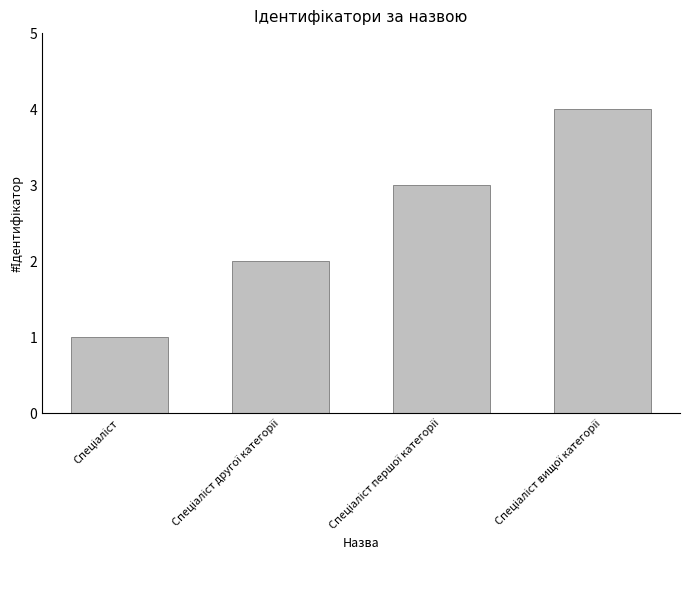

What is the greatest value displayed?

4